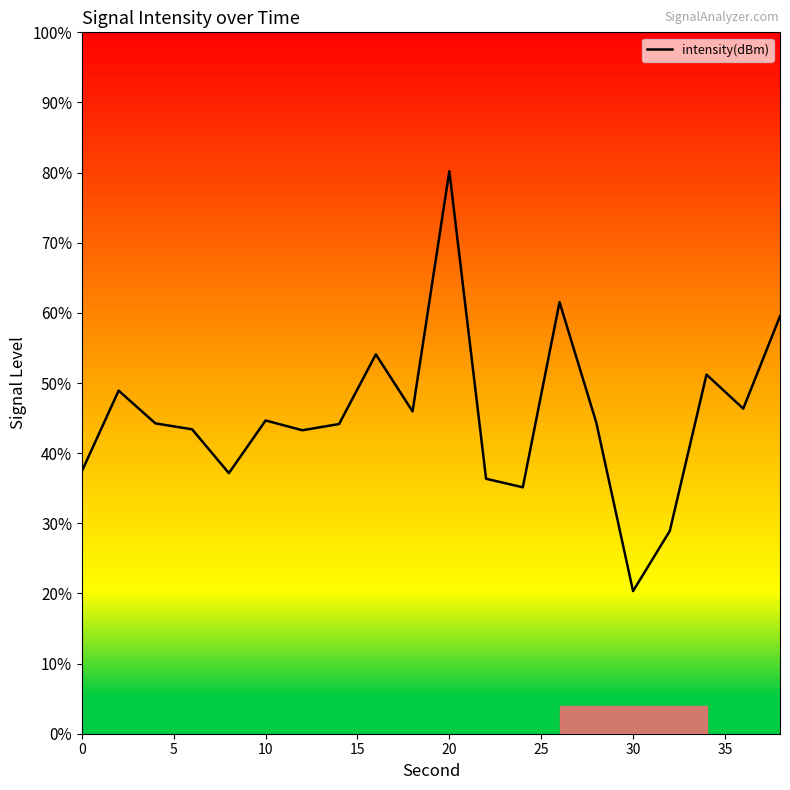

Is this an area chart (filled region under the line)?

No